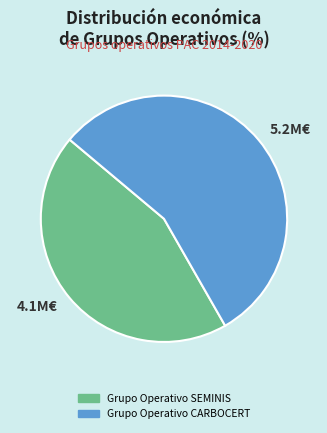

True or false: 4.1M€ accounts for 52% of the total.

False